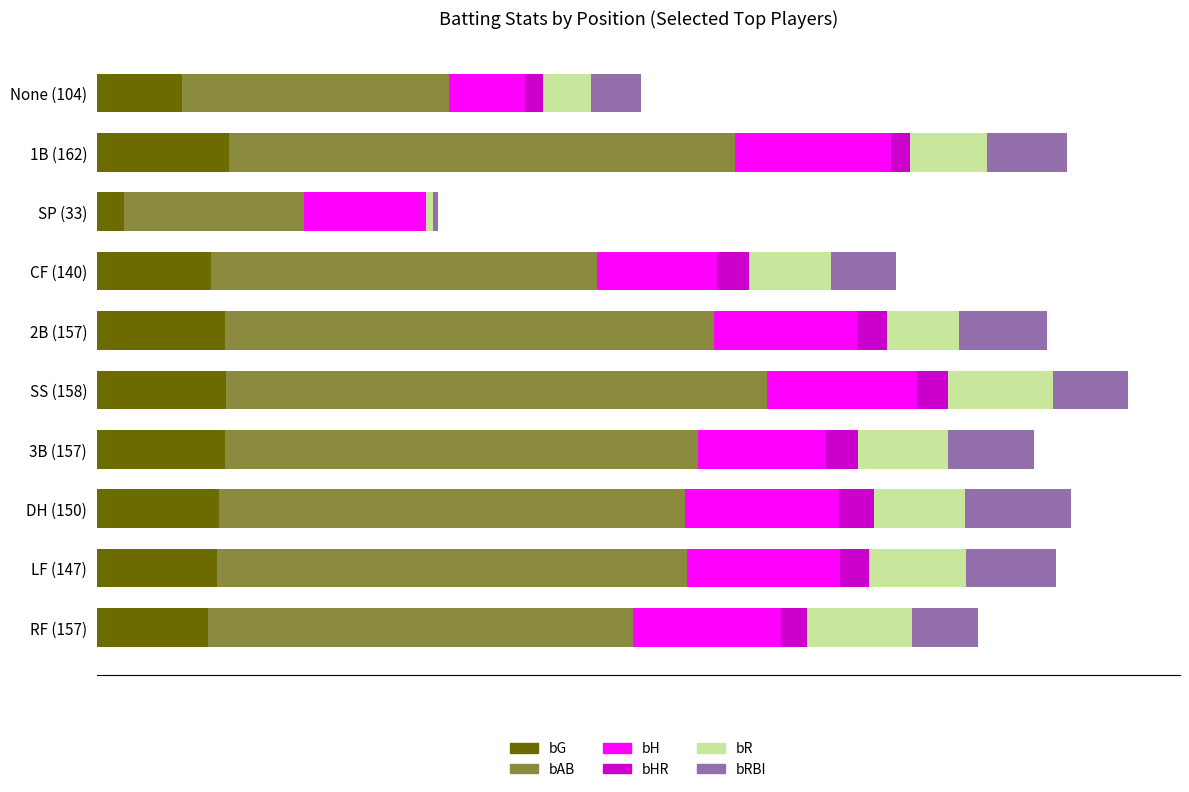

What are all the series names shown in the legend?

bG, bAB, bH, bHR, bR, bRBI